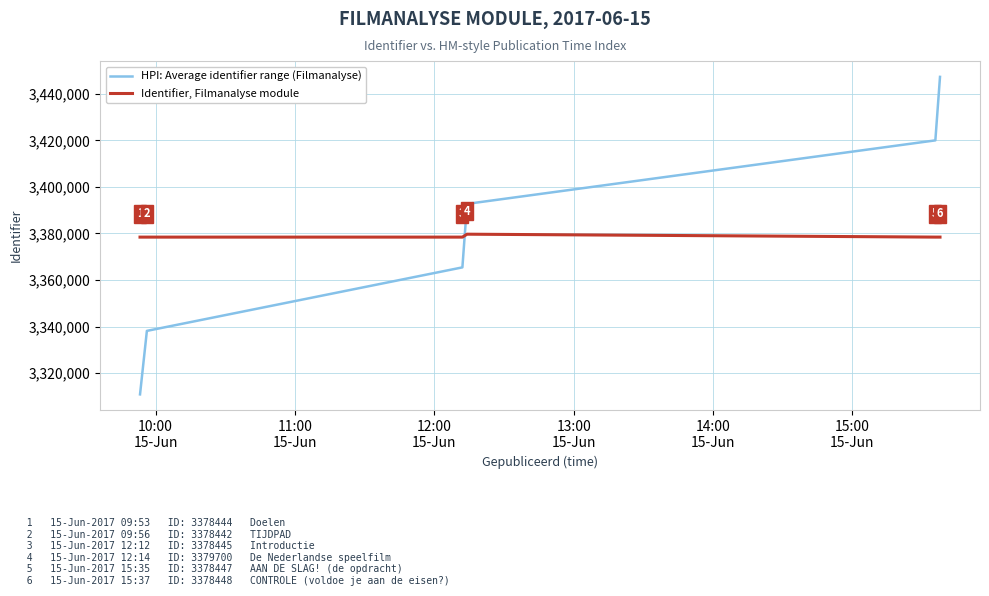

Rank the series by their maximum value, from highest to lowest.

HPI: Average identifier range (Filmanalyse), Identifier, Filmanalyse module